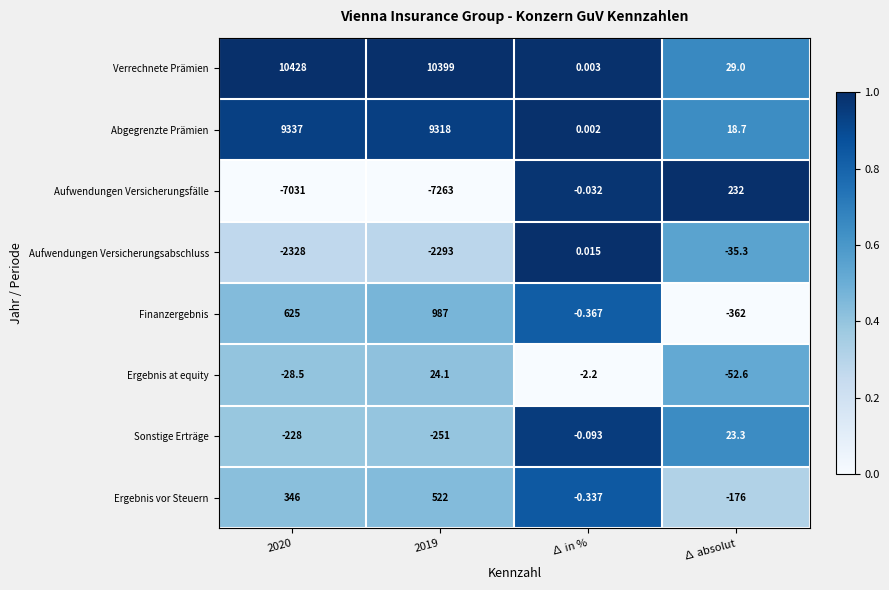

Which series has the largest range (max minus min)?

Verrechnete Prämien